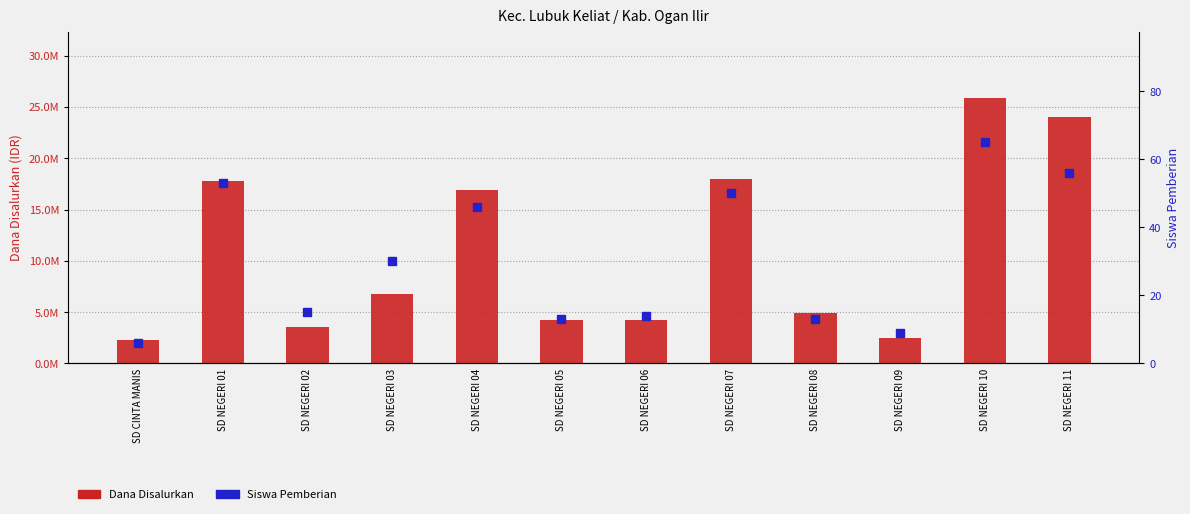

Reading left to right, list all the values displayed in this chart.

Dana Disalurkan: 2250000	17775000	3600000	6750000	16875000	4275000	4275000	18000000	4950000	2475000	25875000	24075000
Siswa Pemberian: 6	53	15	30	46	13	14	50	13	9	65	56